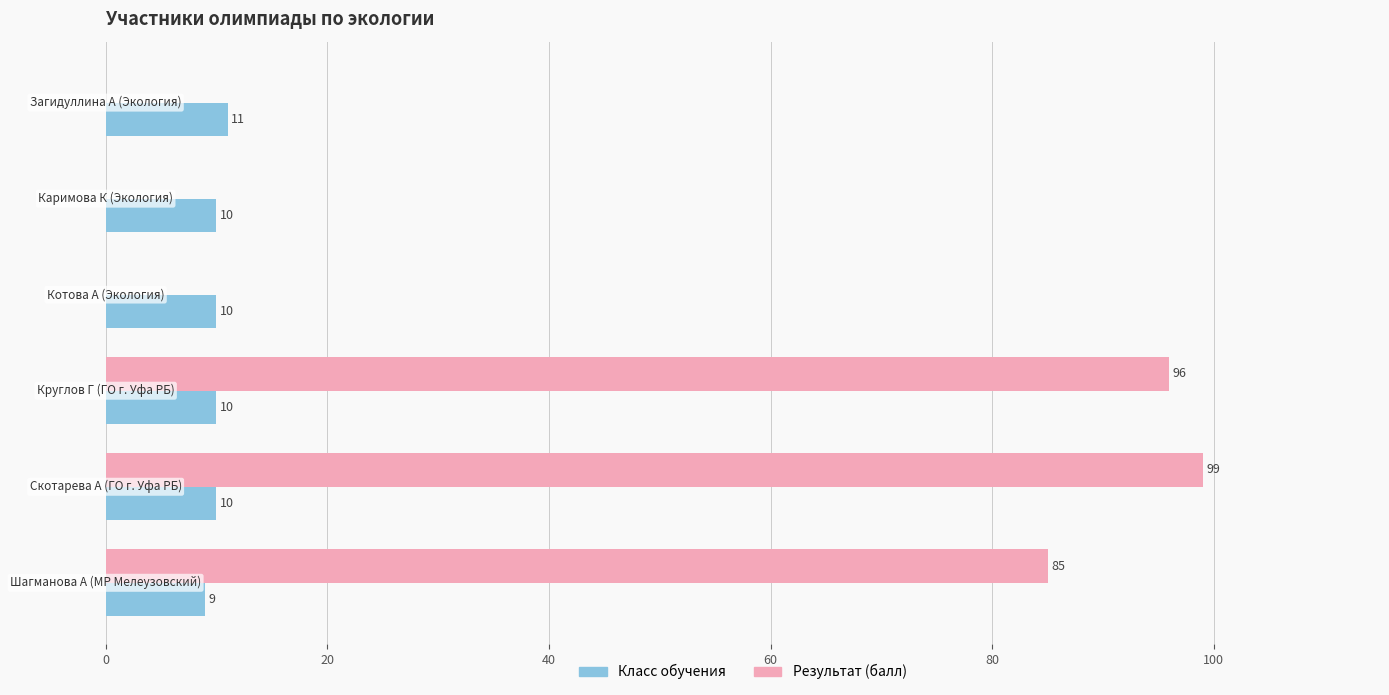

What is the maximum value for Класс обучения?

11